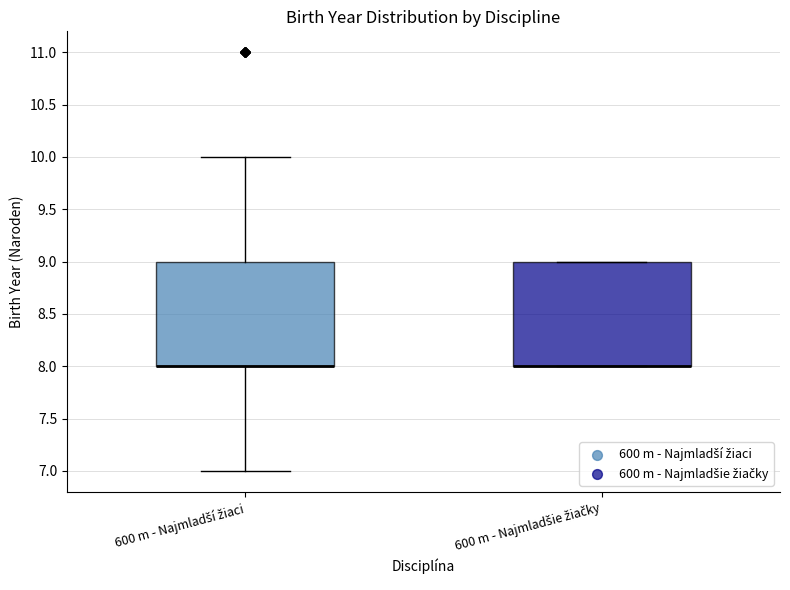

Where is the lower edge of the box for 600 m - Najmladší žiaci on the y-axis? The values are not printed on the chart, so give them approximately, as read against the axis.

8